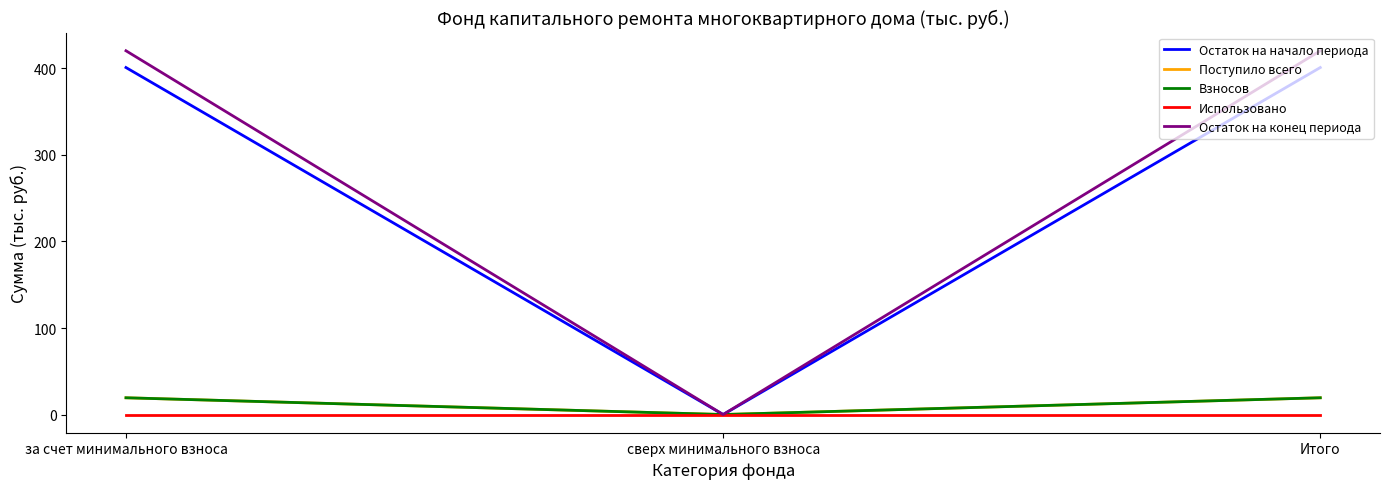

What is the highest value of the Взносов series?

19.4